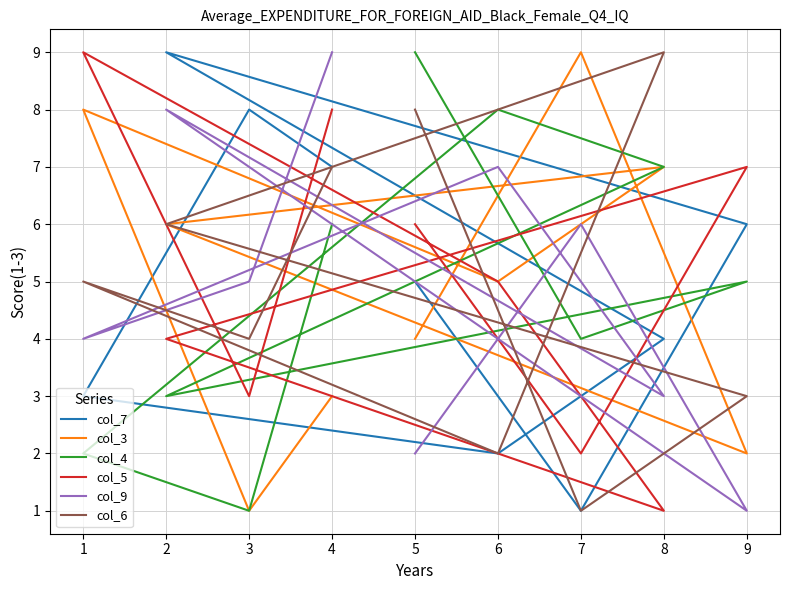

What is the maximum value shown in the chart?

9